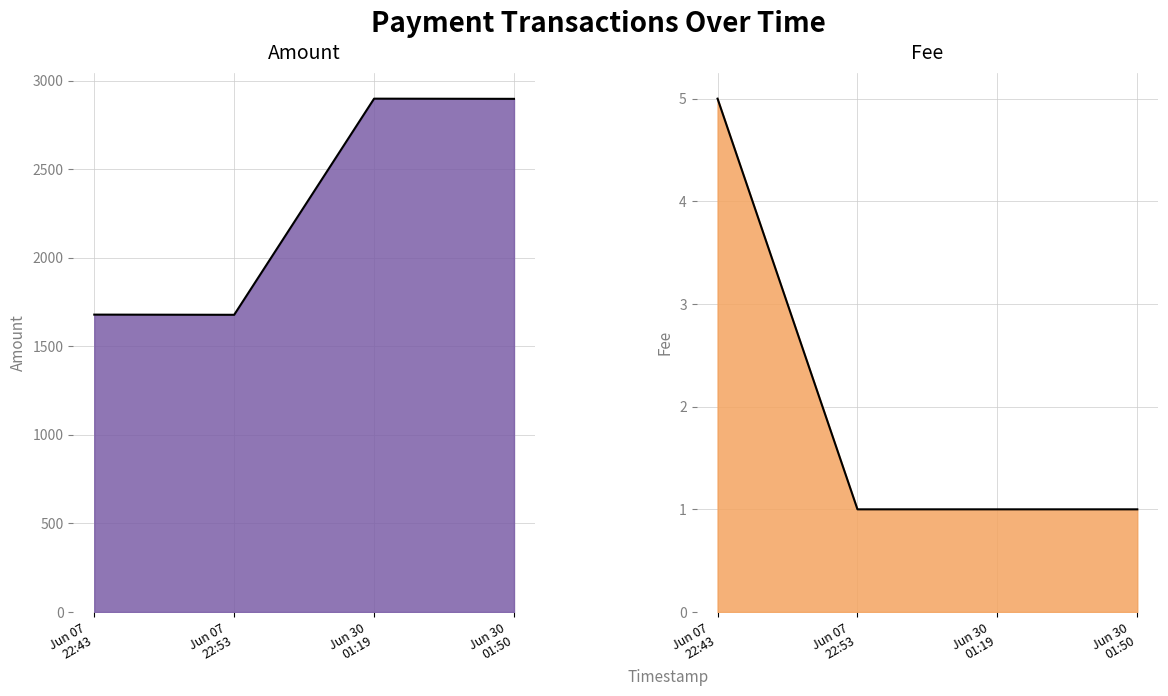

What is the difference between the maximum and minimum values in the Amount series?

1221